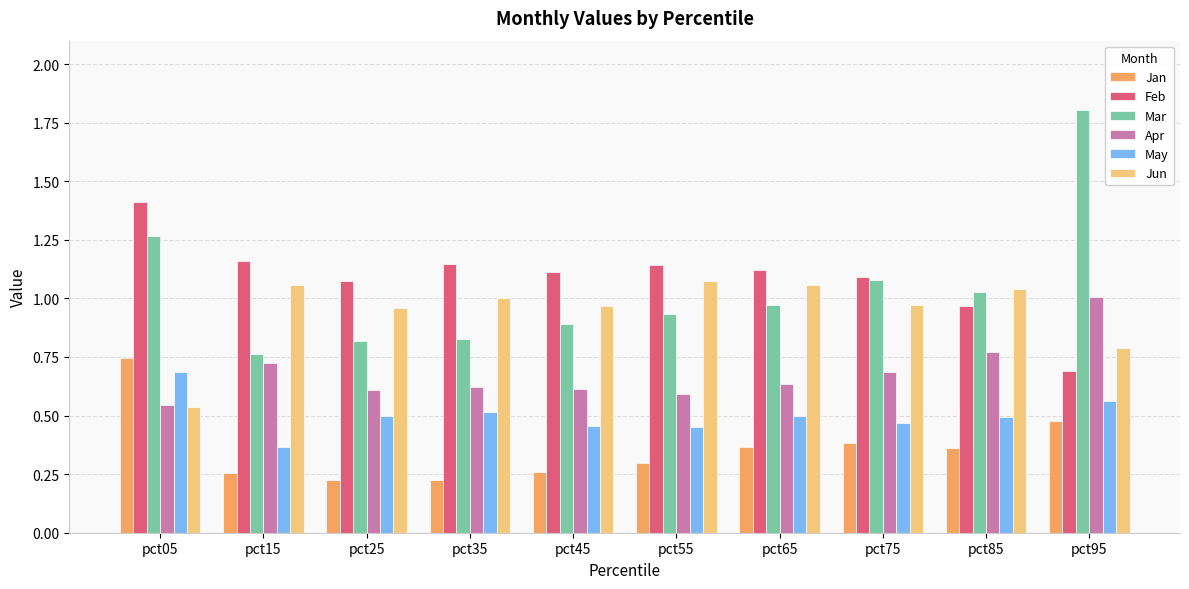

Which series has the largest total across all categories?

Feb